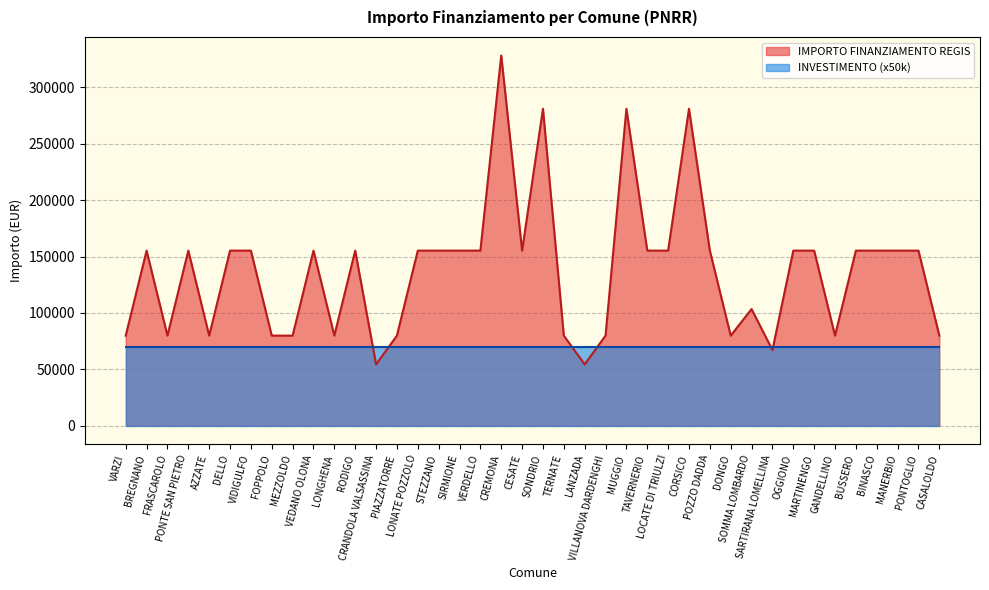

Does the chart have visible grid lines?

Yes